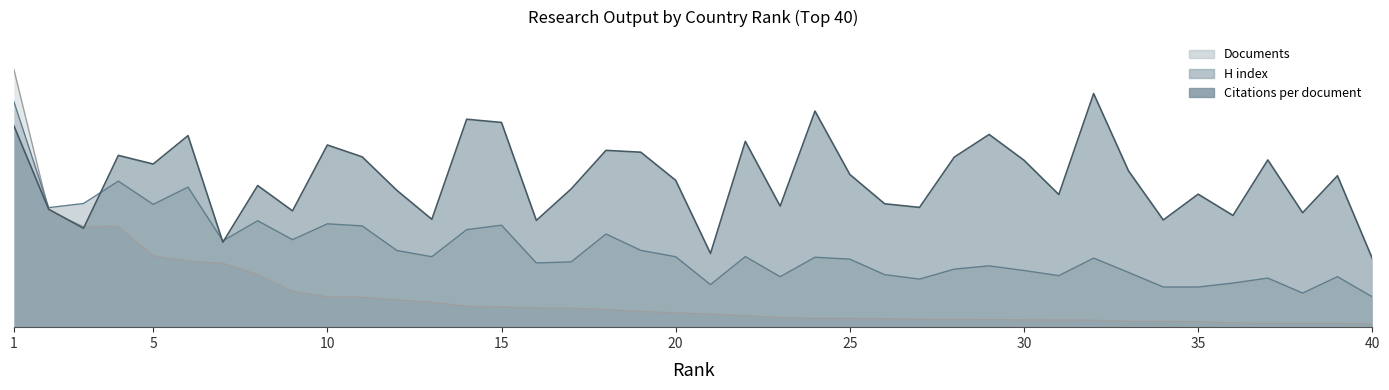

Rank the series by their average value, from highest to lowest.

Citations per document, H index scaled, Documents (hundreds)